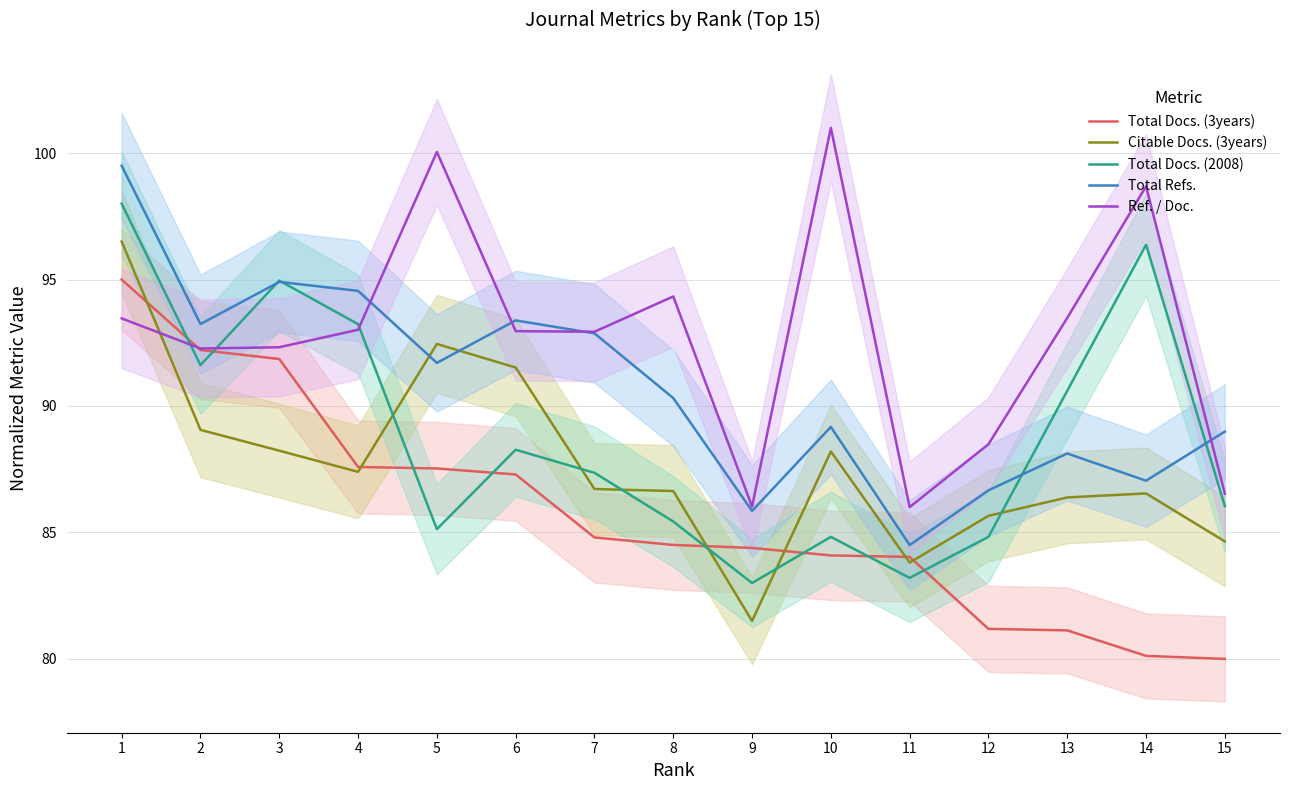

What are all the series names shown in the legend?

Total Docs. (3years), Citable Docs. (3years), Total Docs. (2008), Total Refs., Ref. / Doc.